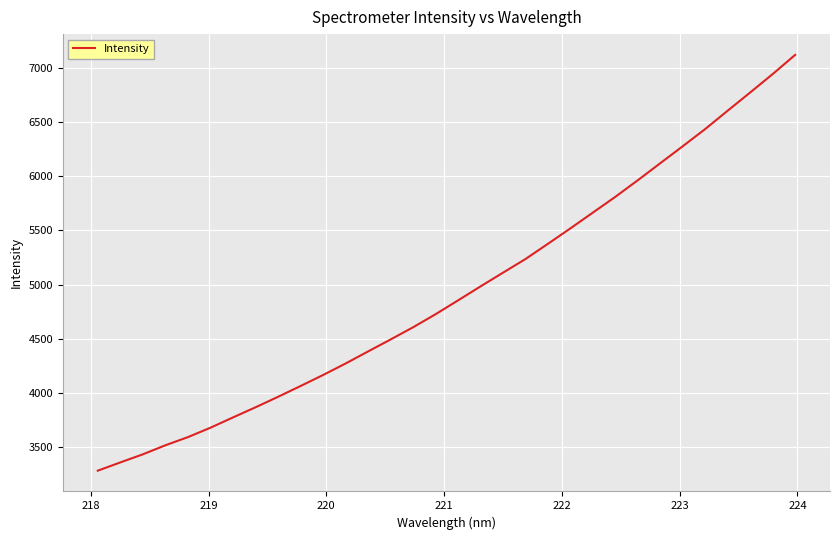

What is the difference between the maximum and second lowest values?

3758.7